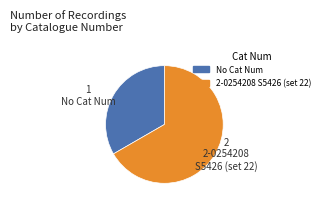

Is there any slice that represents more than half of the pie?

Yes